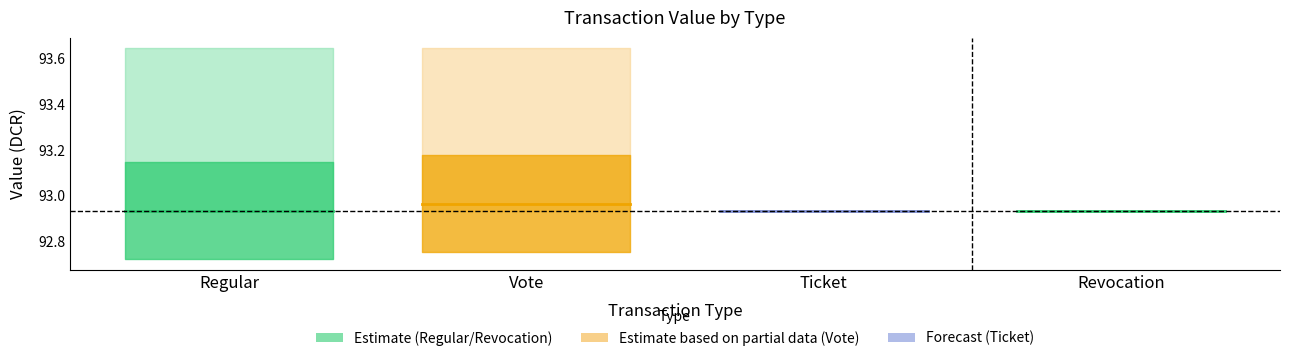

Does the chart have visible grid lines?

No